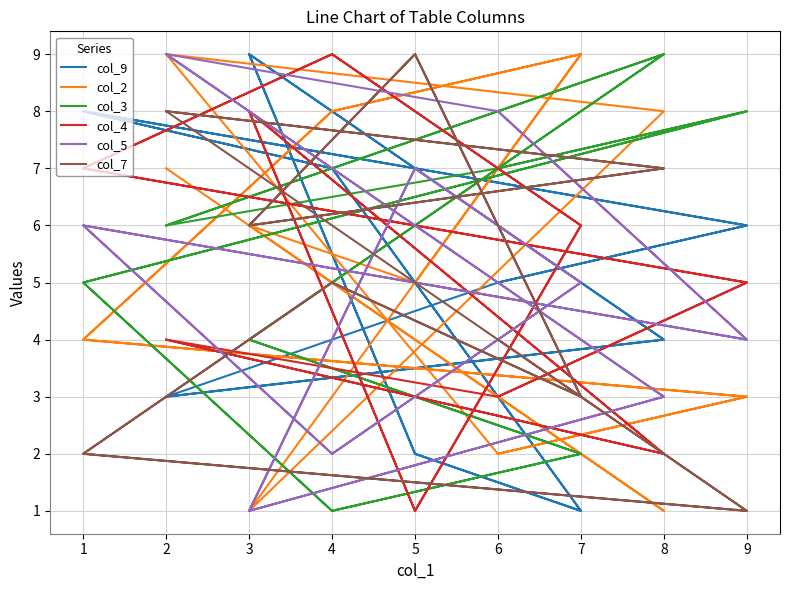

Which series has the largest range (max minus min)?

col_9